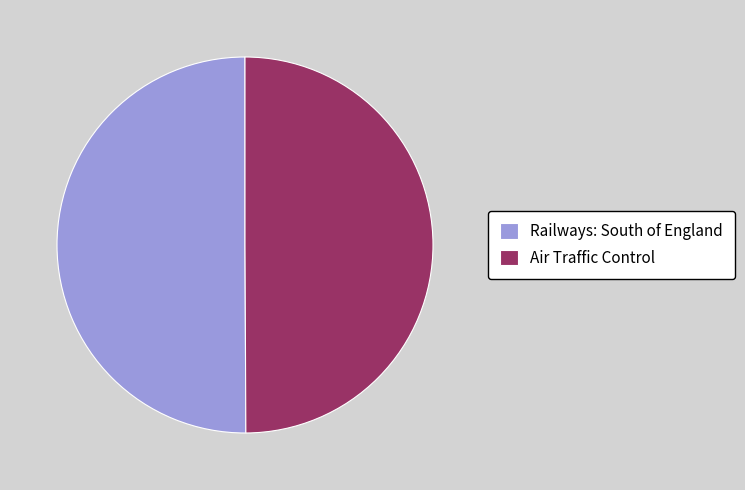

What is the ratio of the value at Air Traffic Control to the value at Railways: South of England?

1.0